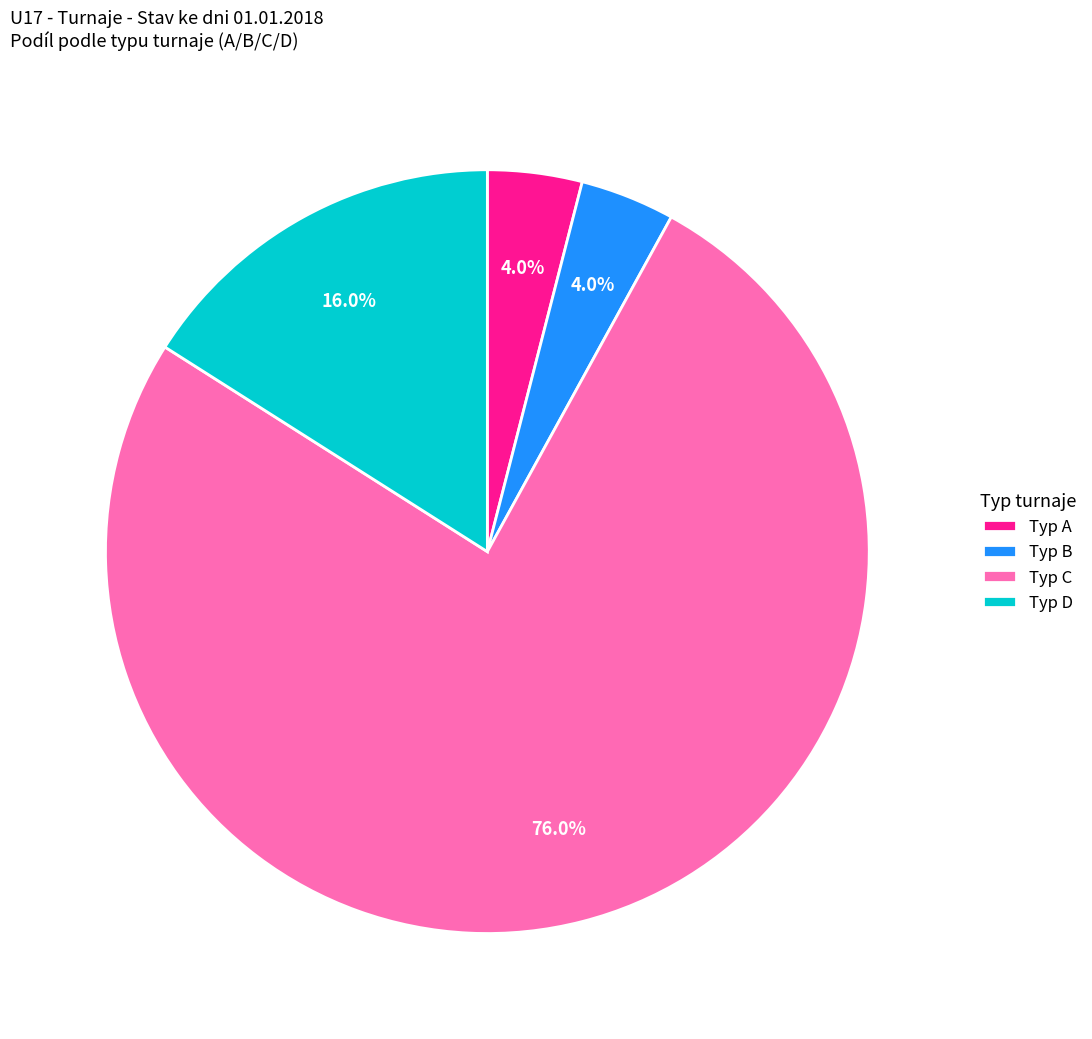

Between Typ C and Typ D, which is larger?

Typ C